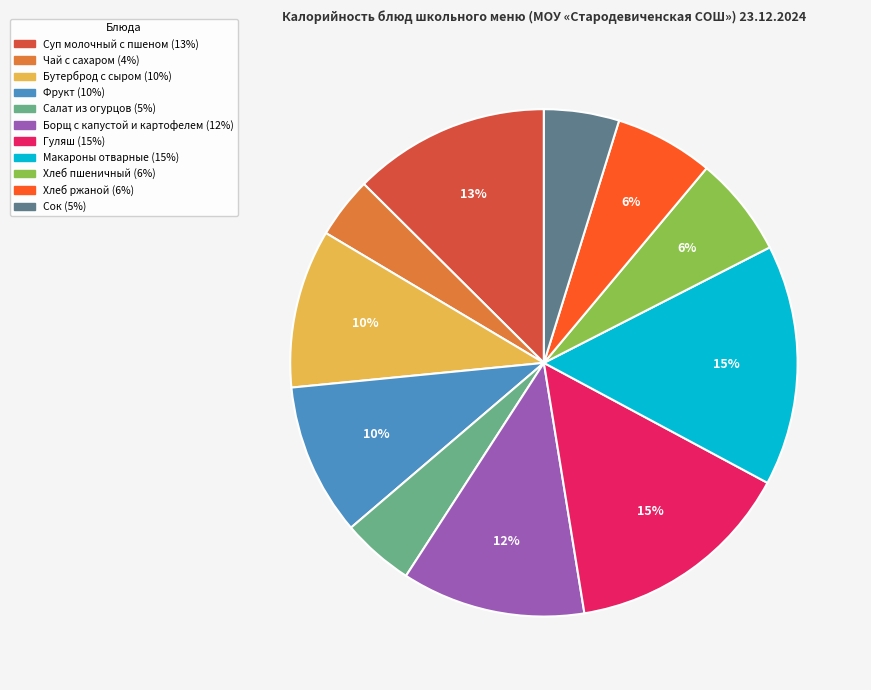

To the nearest percent, what is the combined percentage of Бутерброд с сыром and Гуляш?

25%